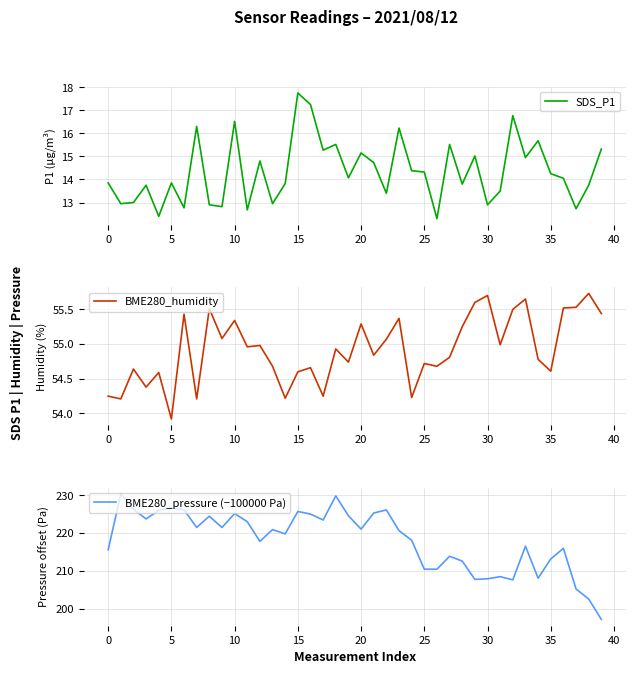

How many lines are shown in the chart?

3